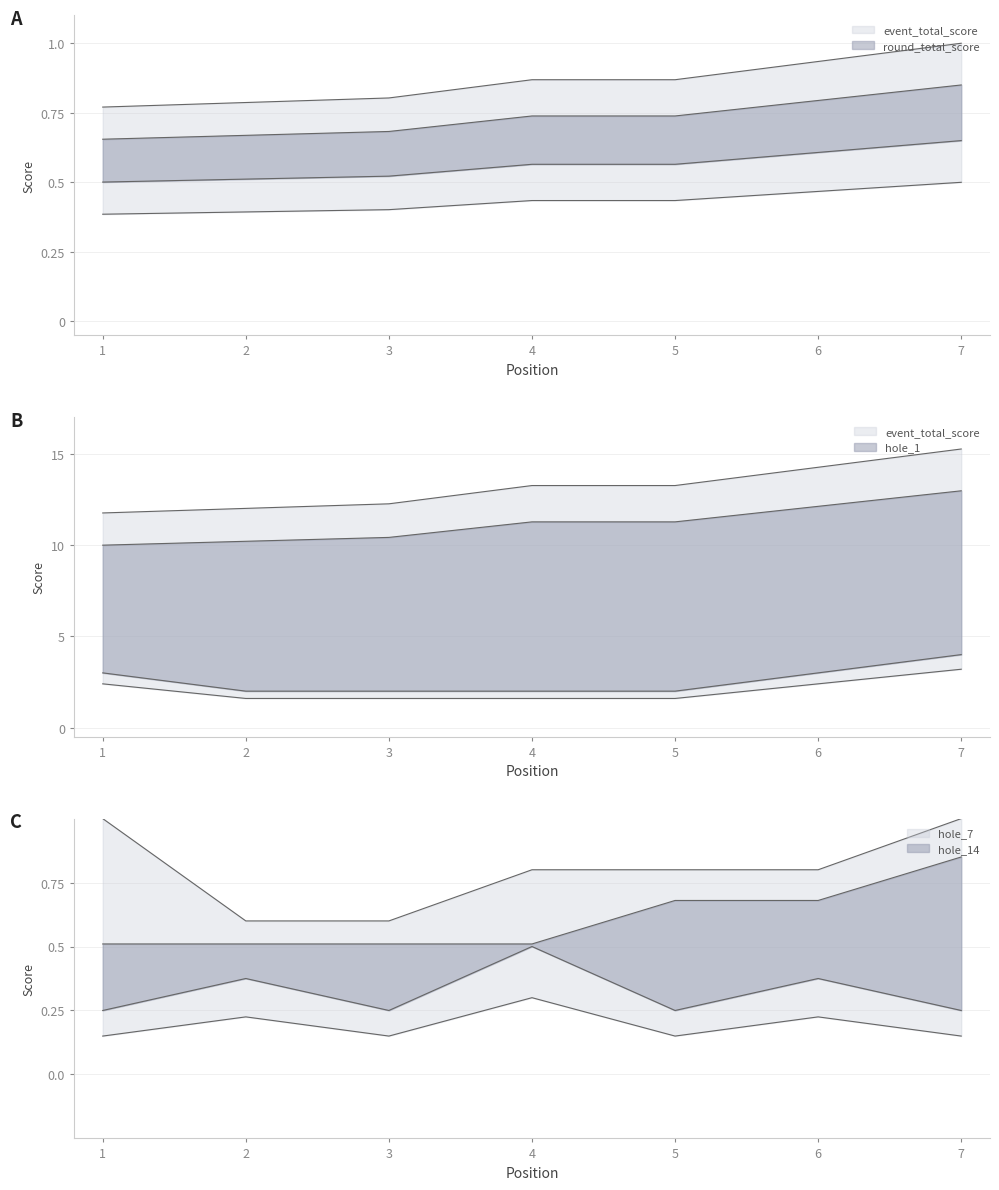

What is the sum of the event_total_score values at 2 and 6?

1.7